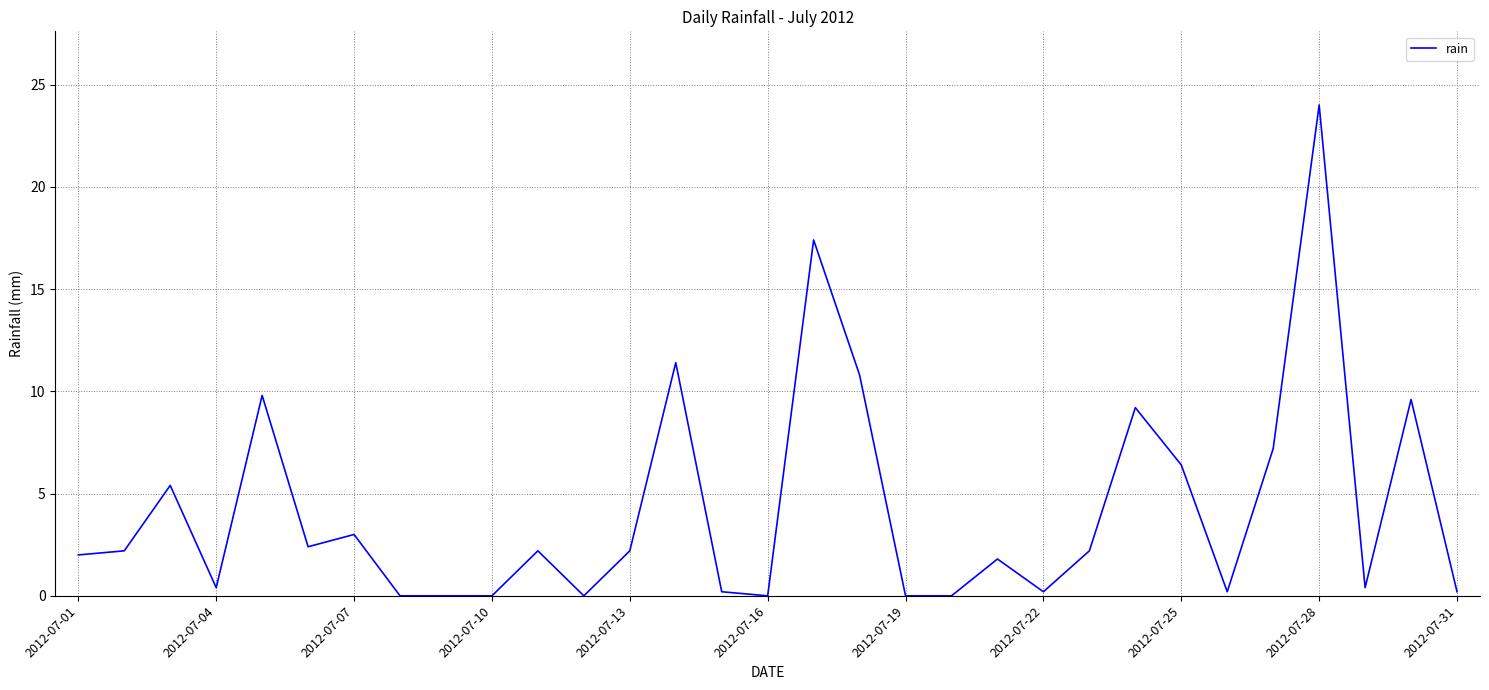

Reading left to right, extract all data points from this chart.

2.0	2.2	5.4	0.4	9.8	2.4	3.0	0.0	0.0	0.0	2.2	0.0	2.2	11.4	0.2	0.0	17.4	10.8	0.0	0.0	1.8	0.2	2.2	9.2	6.4	0.2	7.2	24.0	0.4	9.6	0.2